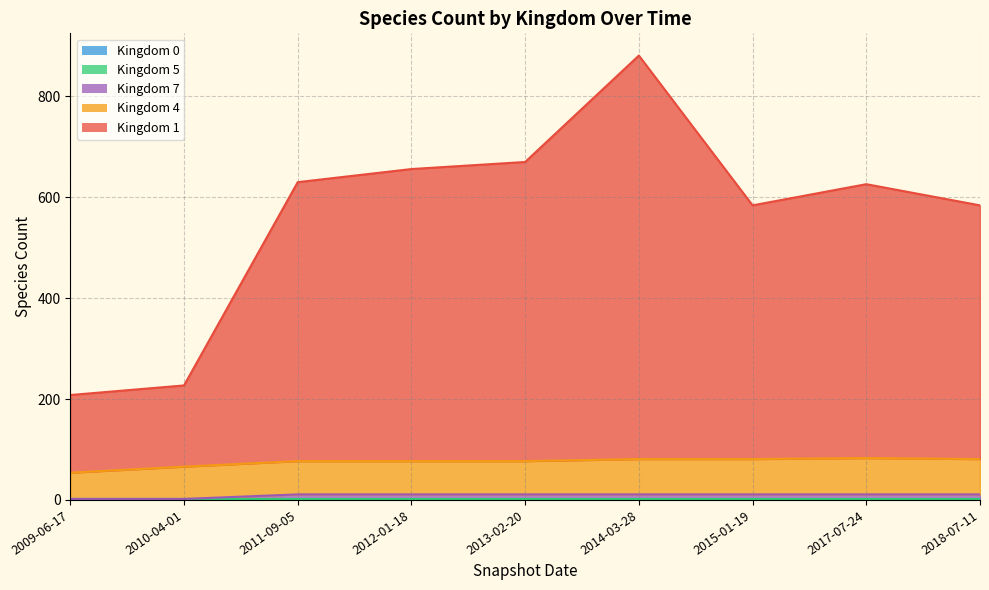

What is the value of the 4 point at the 9th from the left?

70